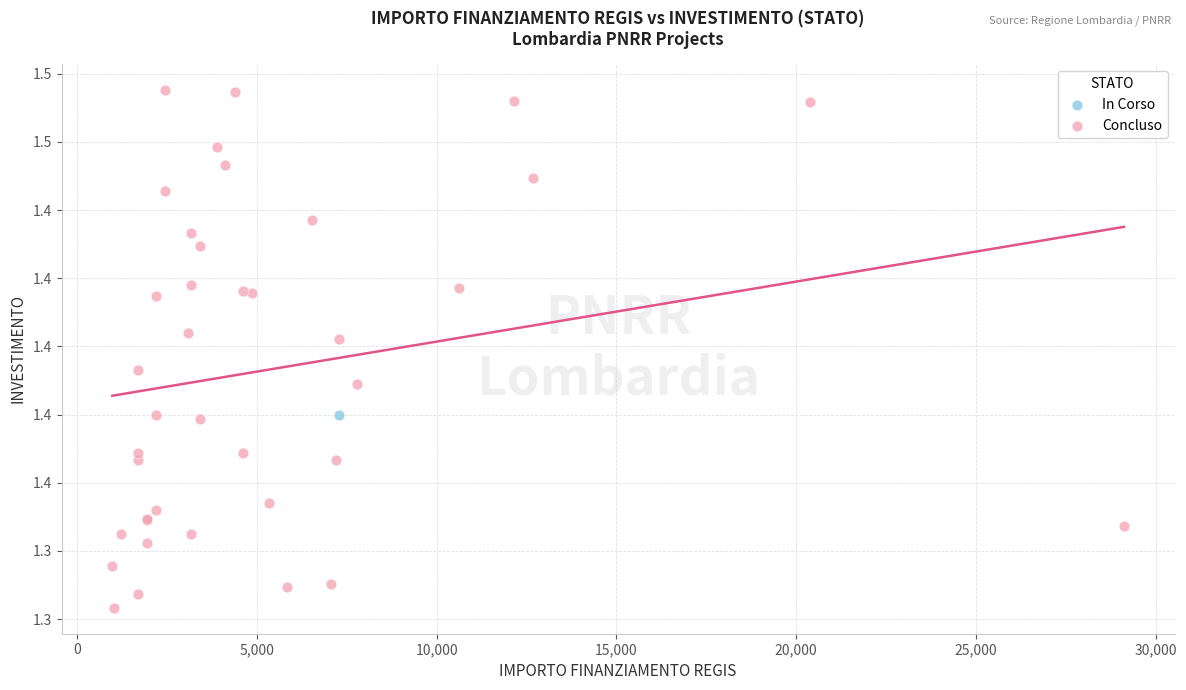

What are all the series names shown in the legend?

In Corso, Concluso